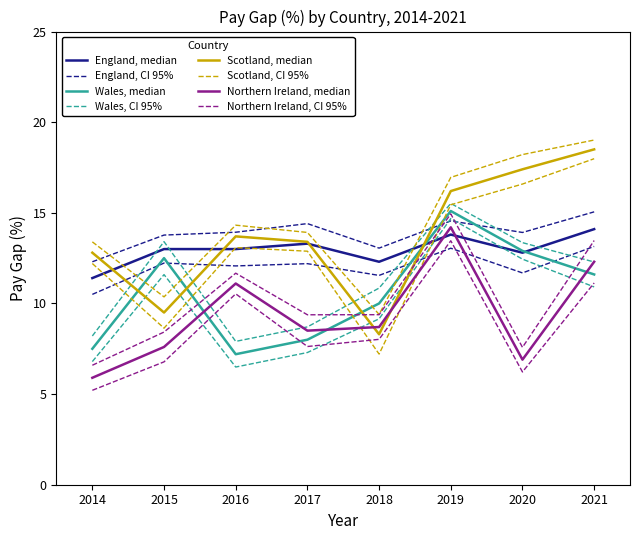

Count the number of categories in the chart.

8